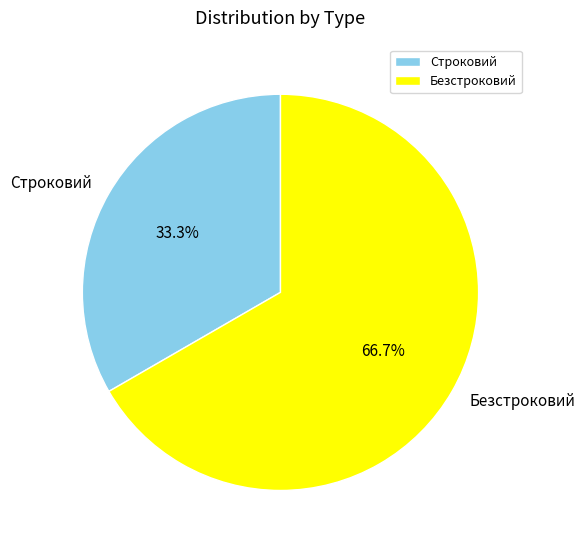

The Строковий slice represents 33% of the pie. True or false?

True